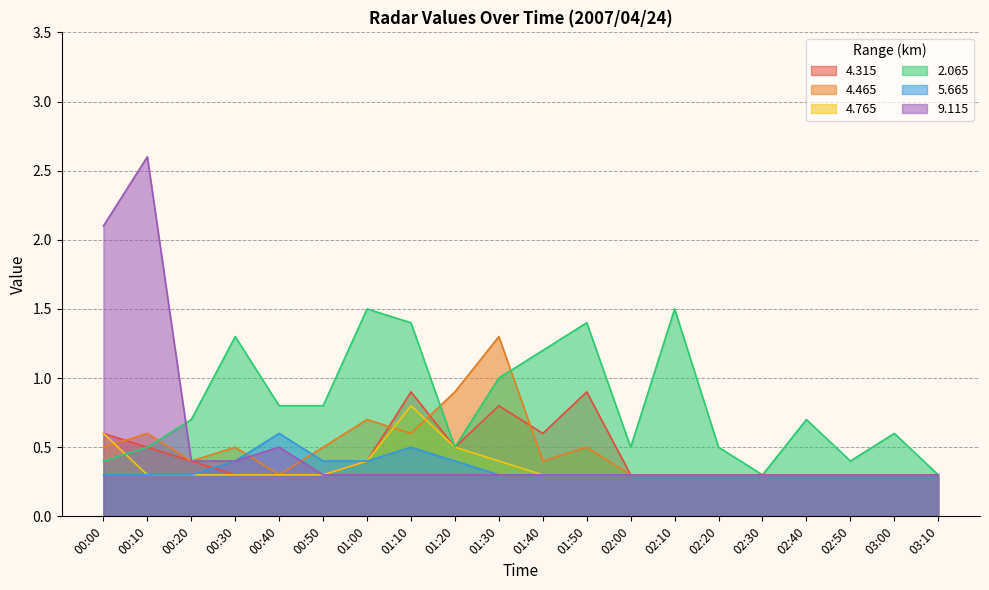

At which category does   9.115 reach its first local peak?

00:10